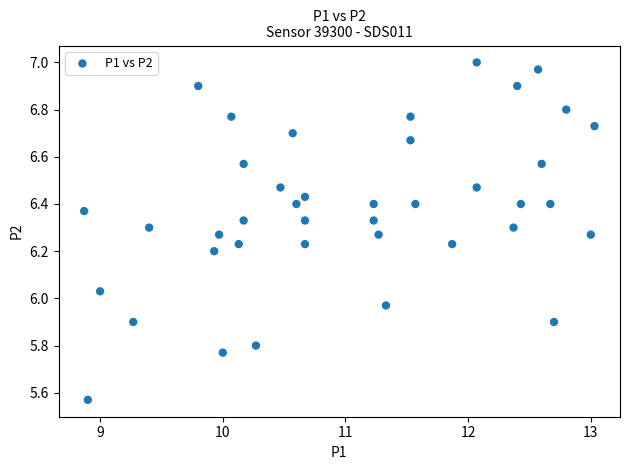

What is the range of X values (max minus min)?

4.2